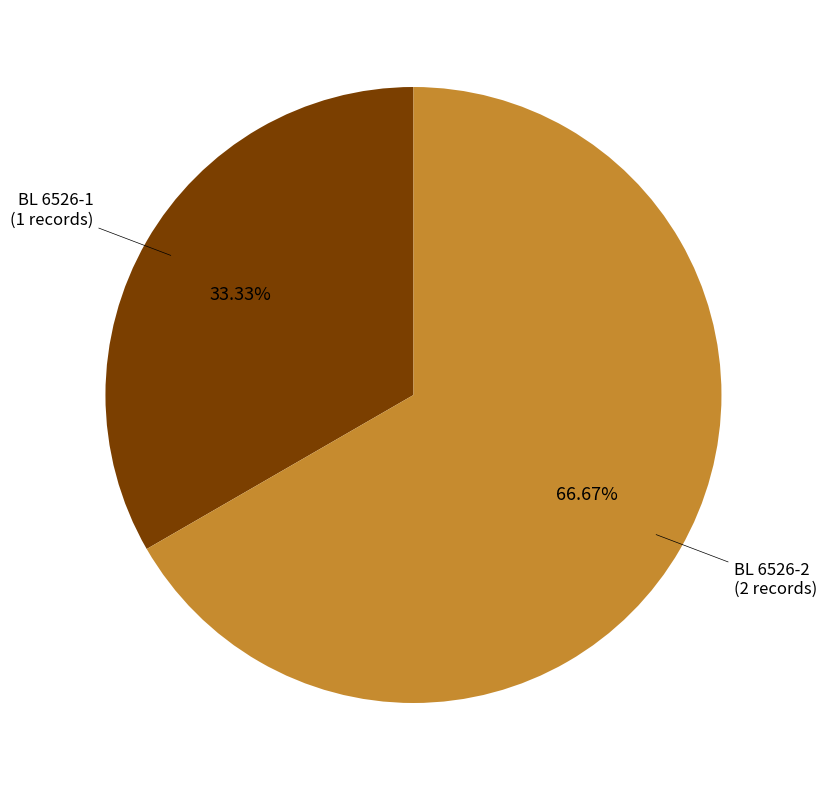

To the nearest percent, what is the difference between the largest and smallest slice percentages?

33%